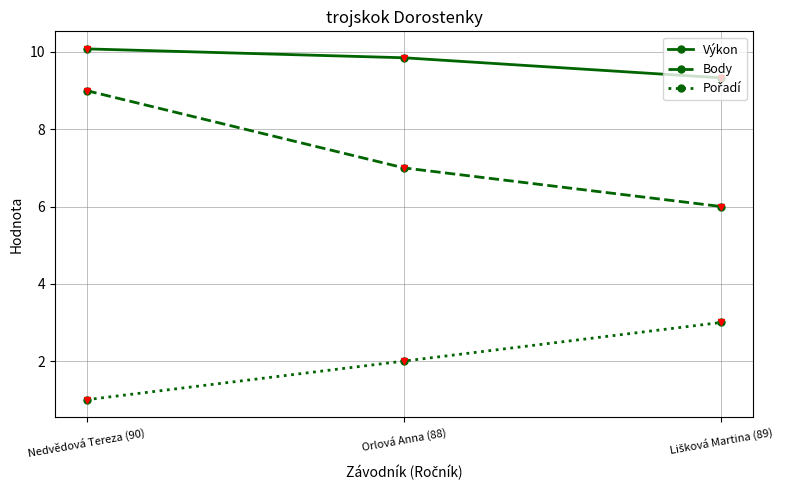

What is the value of the Výkon point at the 3rd from the left?

9.3